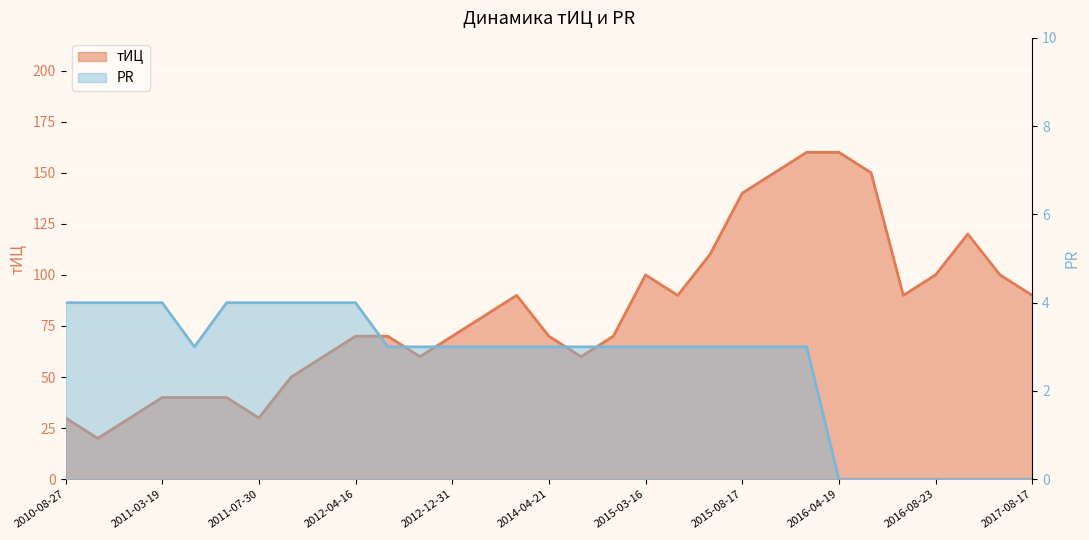

How many values in PR are above zero?

24